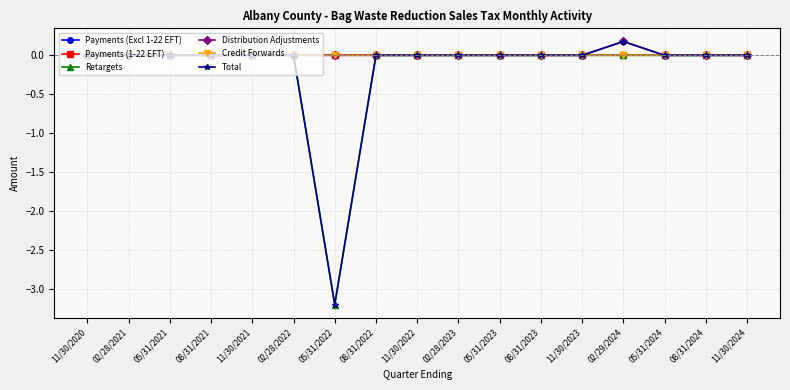

What position from the right is 11/30/2022?

9